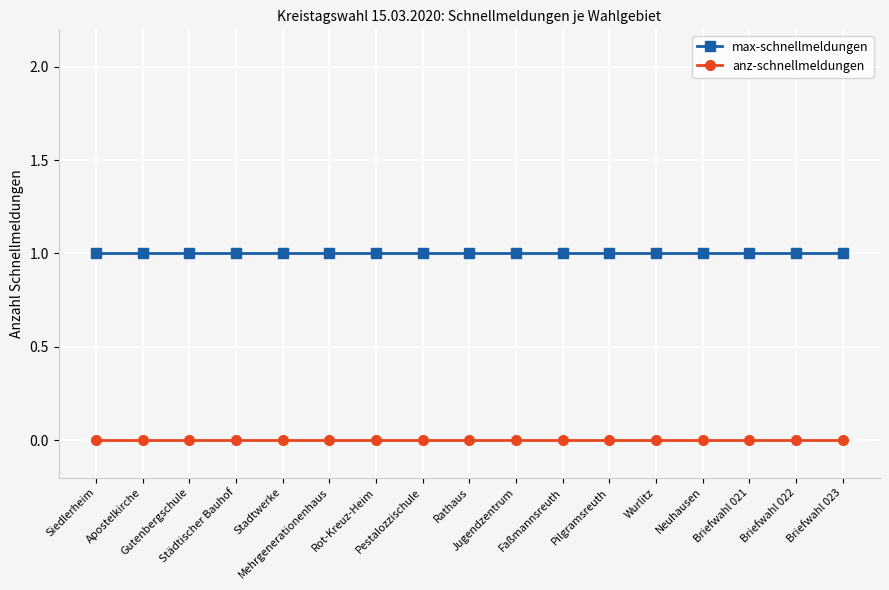

What is the sum of all max-schnellmeldungen values?

17